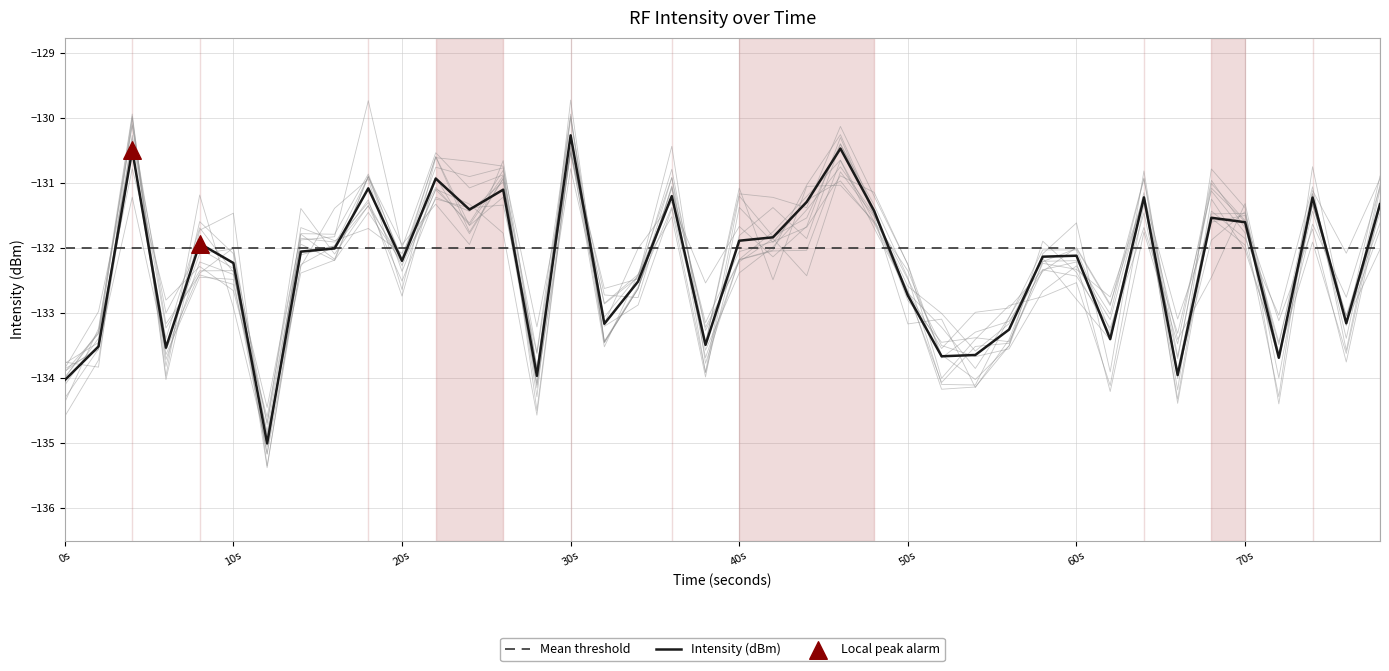

What is the maximum value for Intensity (dBm)?

-130.3